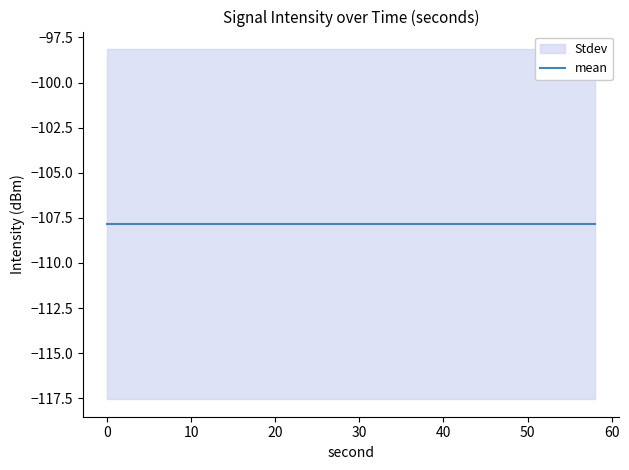

Which has a higher value, 22 or 28?

22